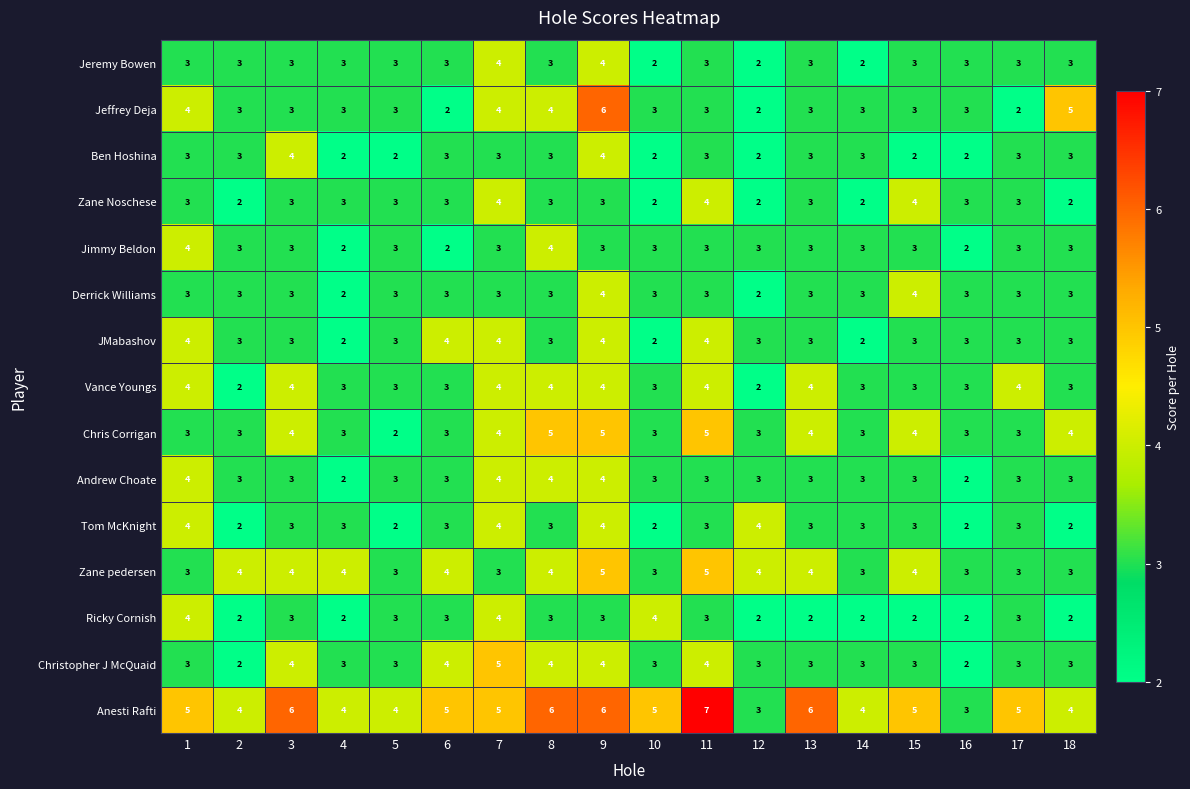

How many Andrew Choate values are between 3 and 4?

16